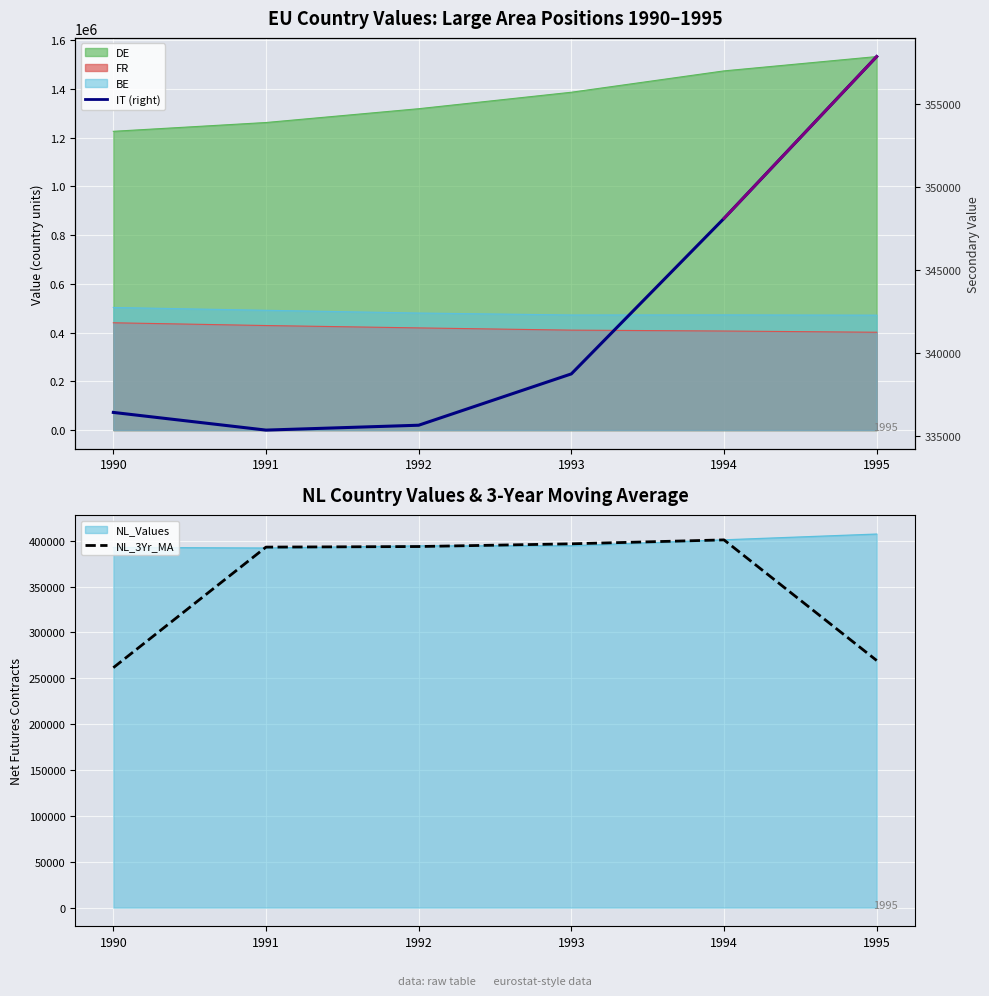

What is the difference between the second highest and second lowest values in the NL_3Yr_MA series?

127213.7